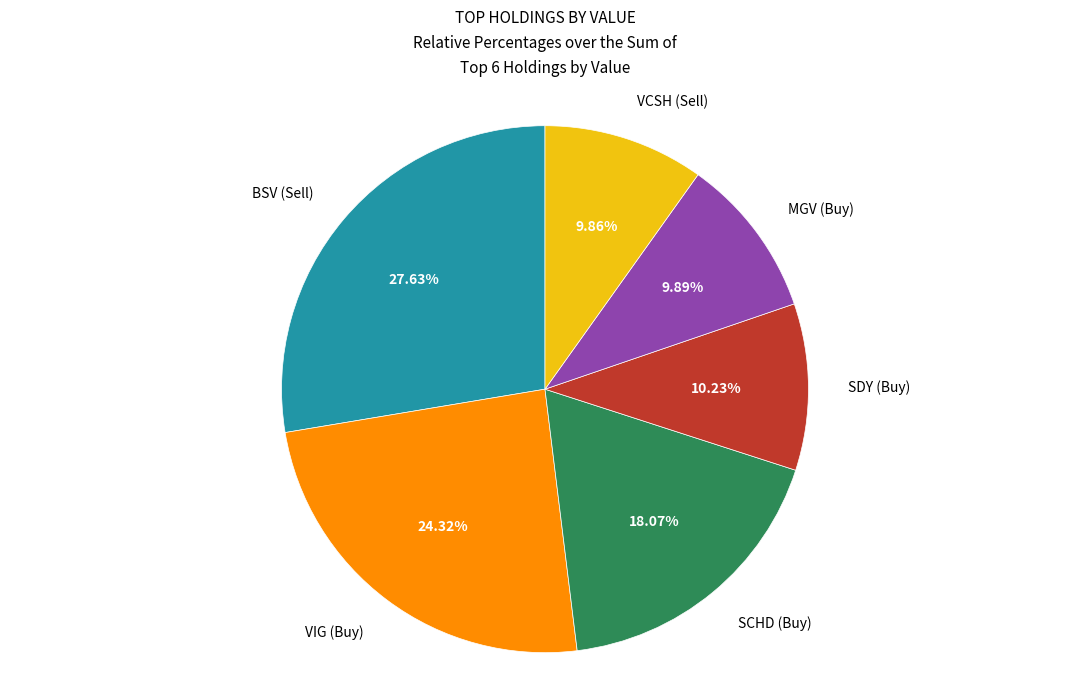

Which has a higher value, SDY (Buy) or SCHD (Buy)?

SCHD (Buy)